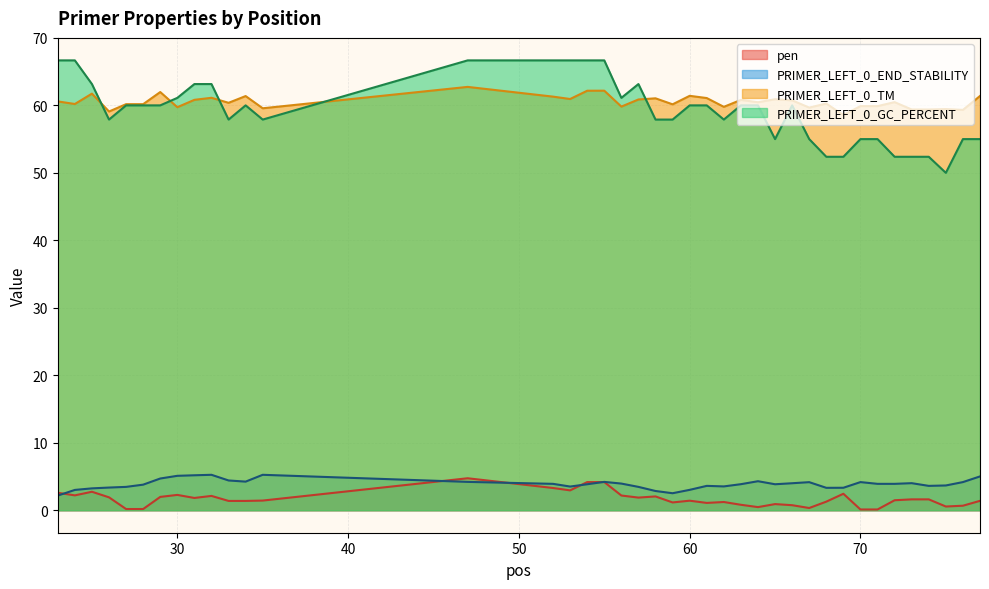

How many lines are shown in the chart?

4